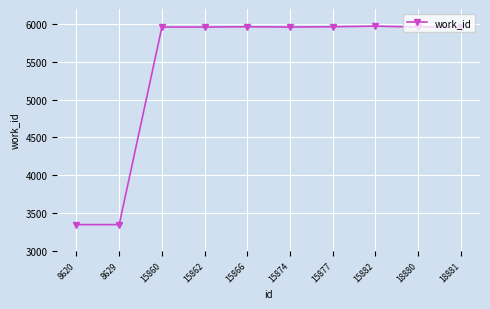

What is the difference between the second highest and minimum values?

2618